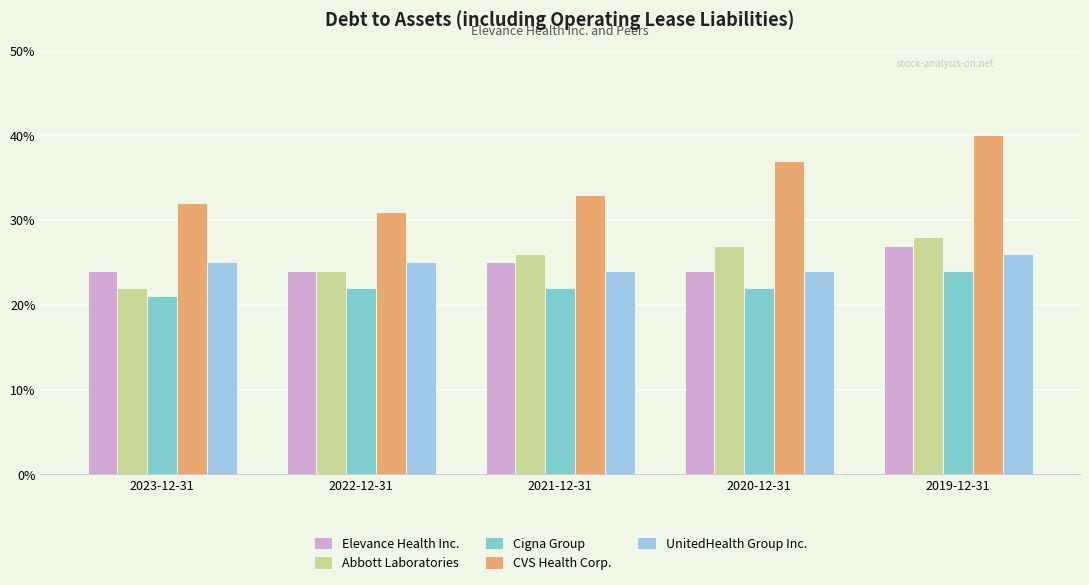

What is the spread (max minus min) of values at 2022-12-31?

0.1